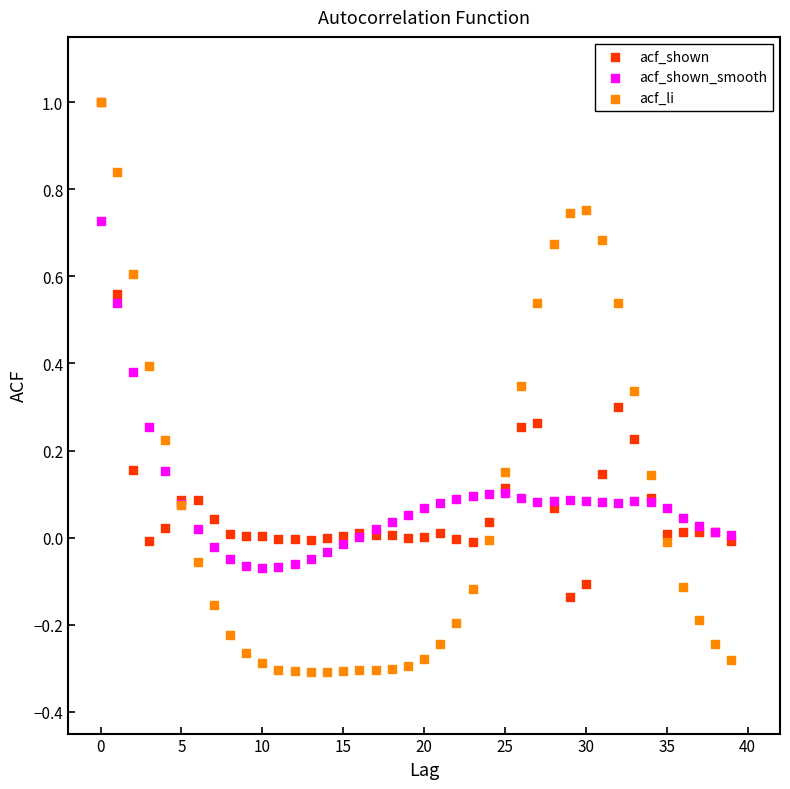

What are all the series names shown in the legend?

acf_shown, acf_shown_smooth, acf_li